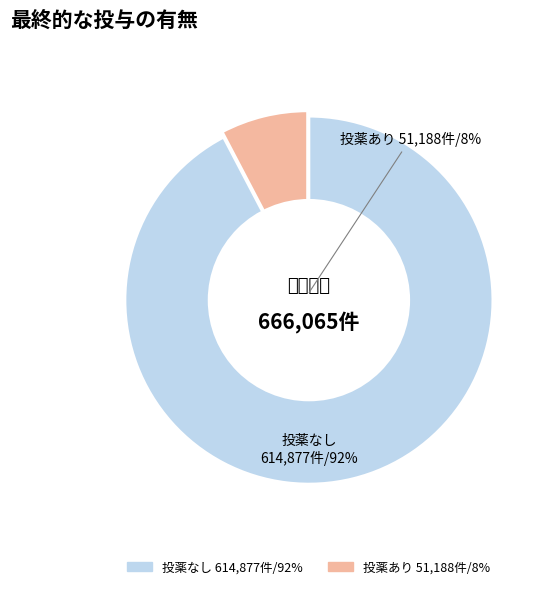

To the nearest percent, what is the average slice percentage?

50%